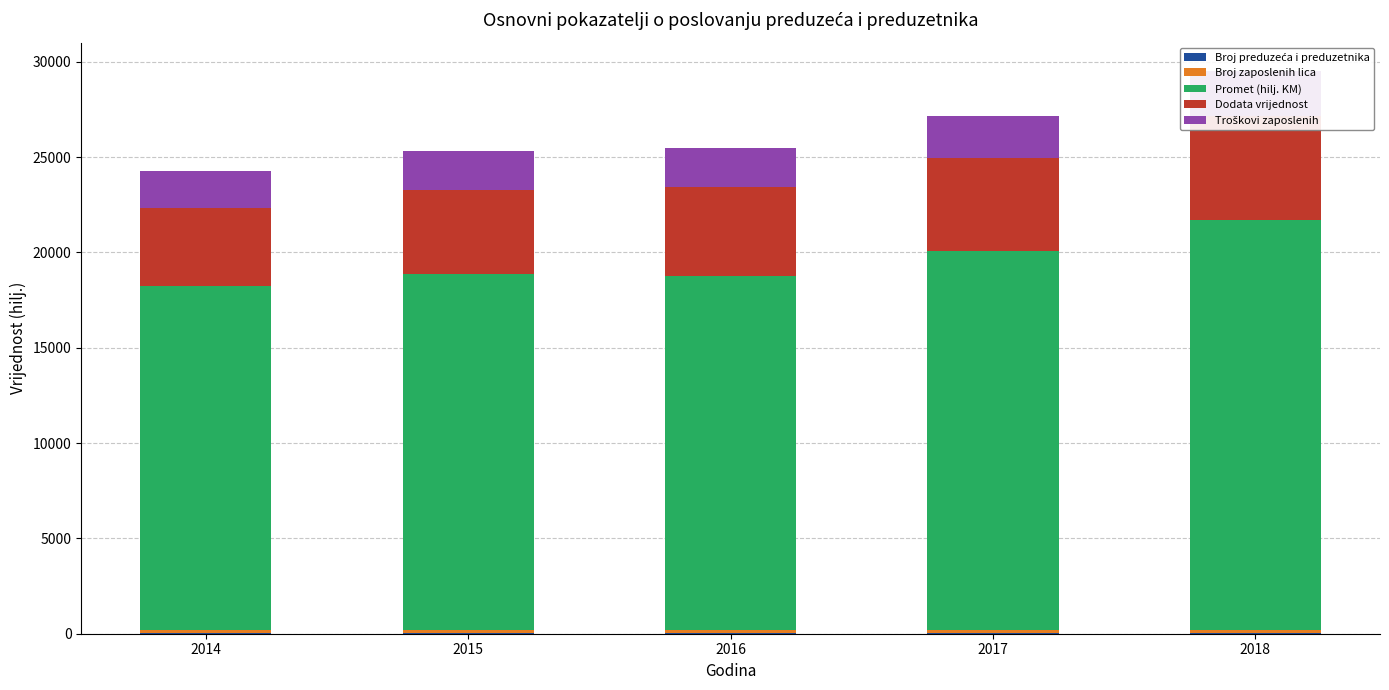

How many groups of bars are there?

5